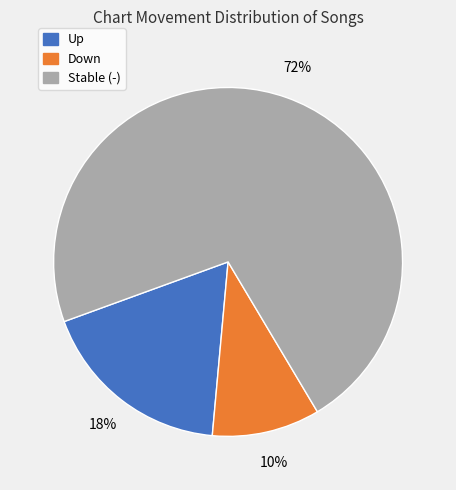

Is there any slice that represents more than half of the pie?

Yes